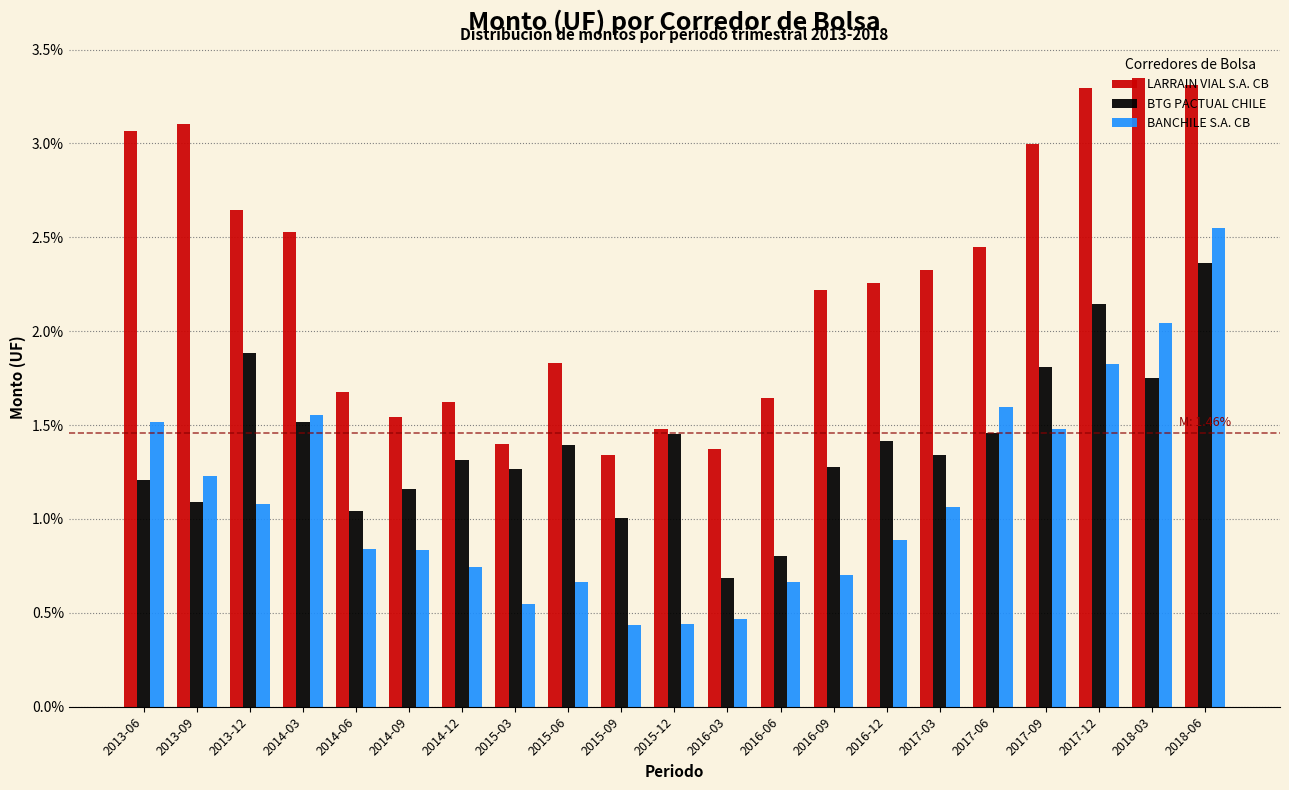

What is the total value across all series at 2015-09?

2.8